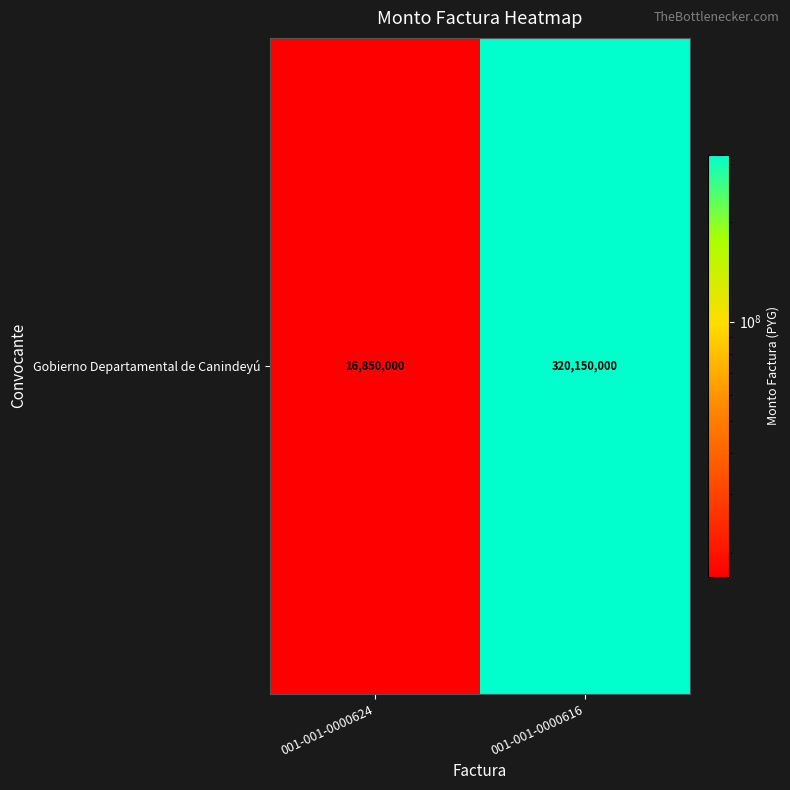

Rank the categories by value from highest to lowest.

001-001-0000616, 001-001-0000624